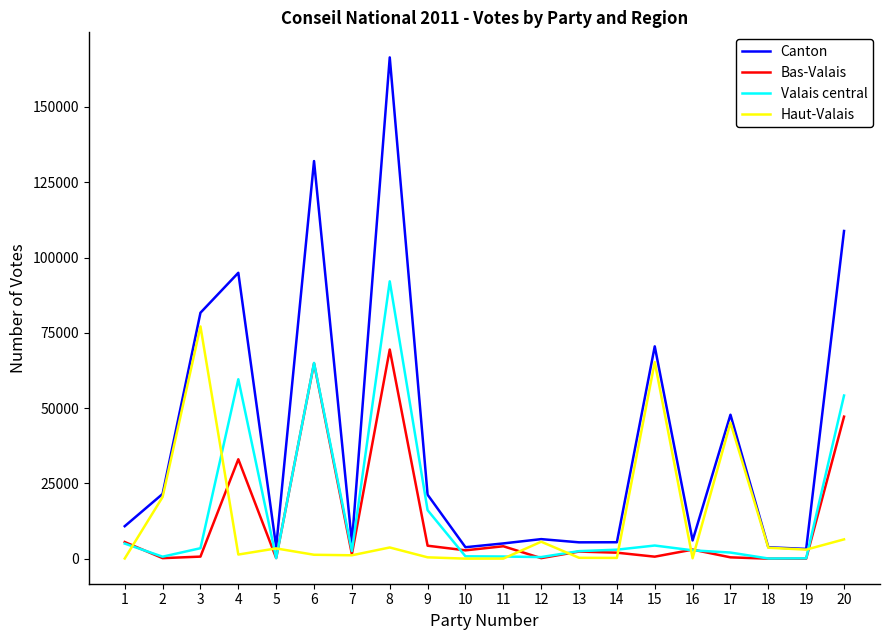

What is the difference between the second highest and second lowest values in the Canton series?

128216